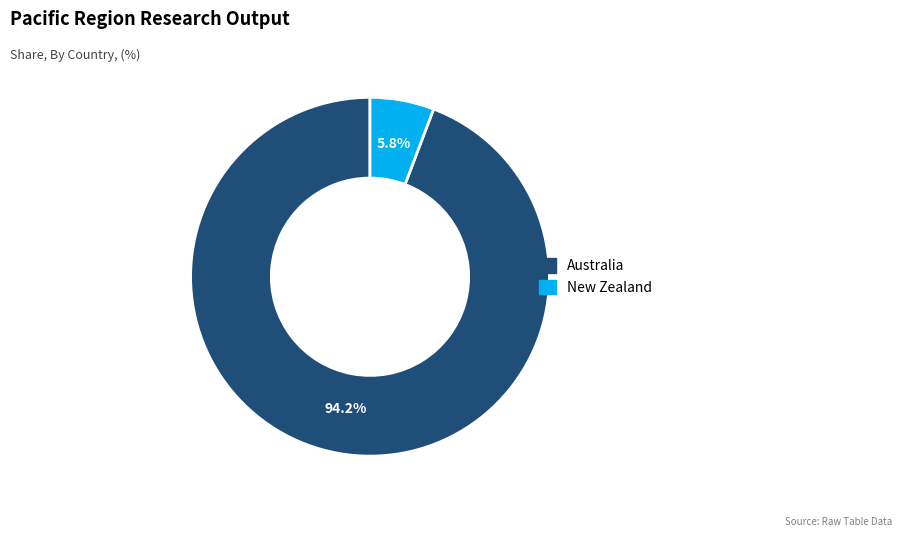

Does any single category account for the majority?

Yes